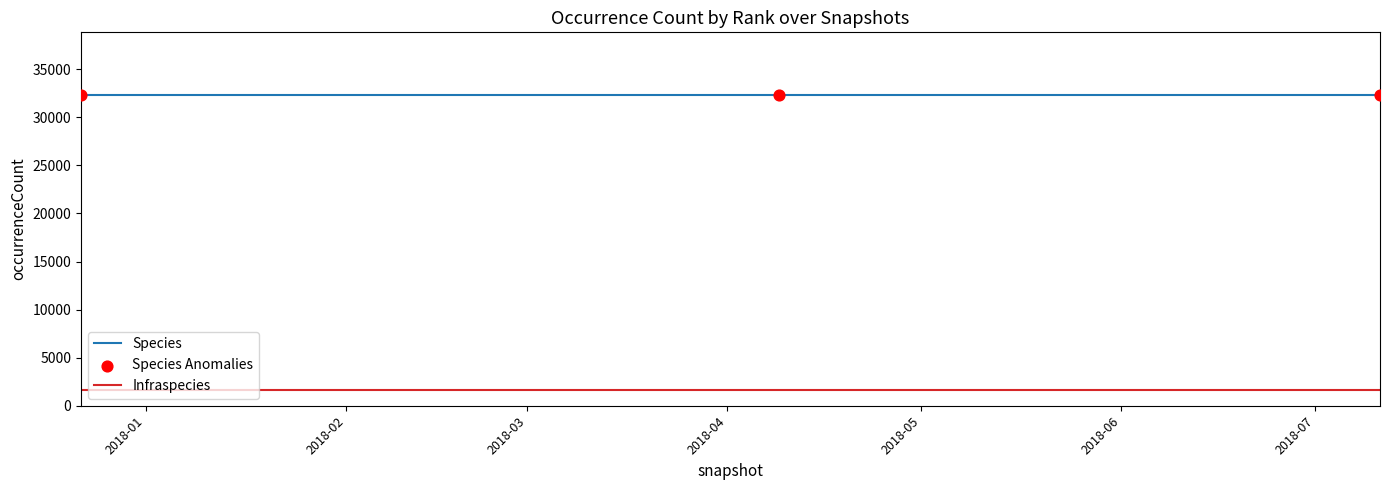

What is the maximum value for Species?

32363